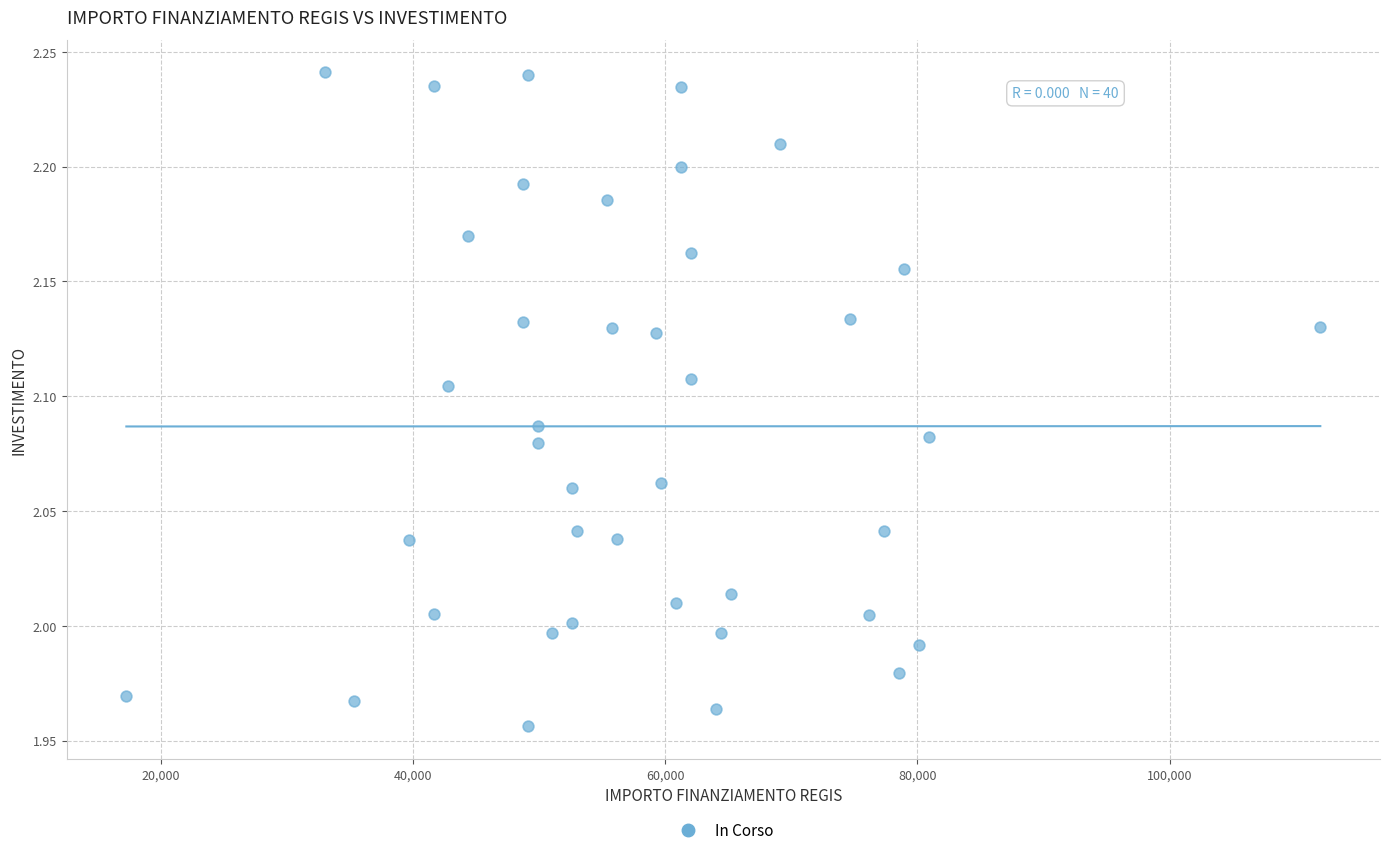

What is the range of X values (max minus min)?

94665.7